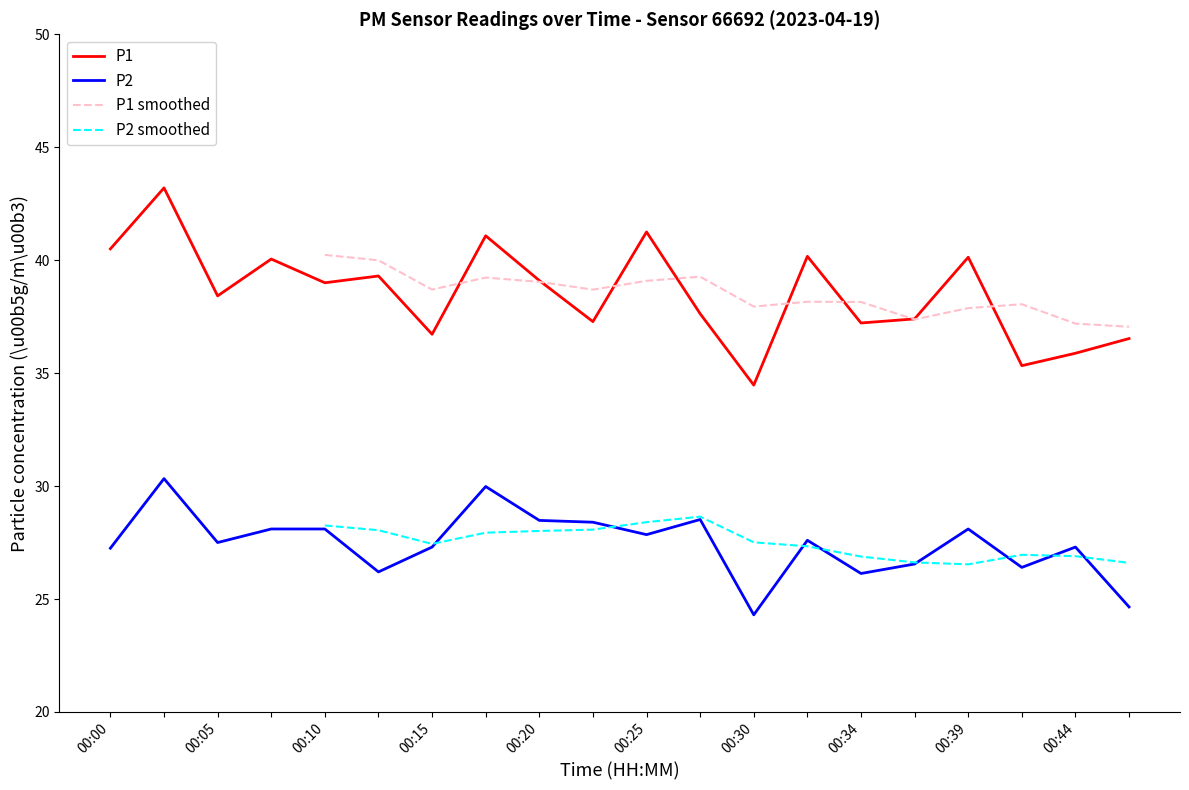

Between 00:05 and 00:30, which is larger?

00:05